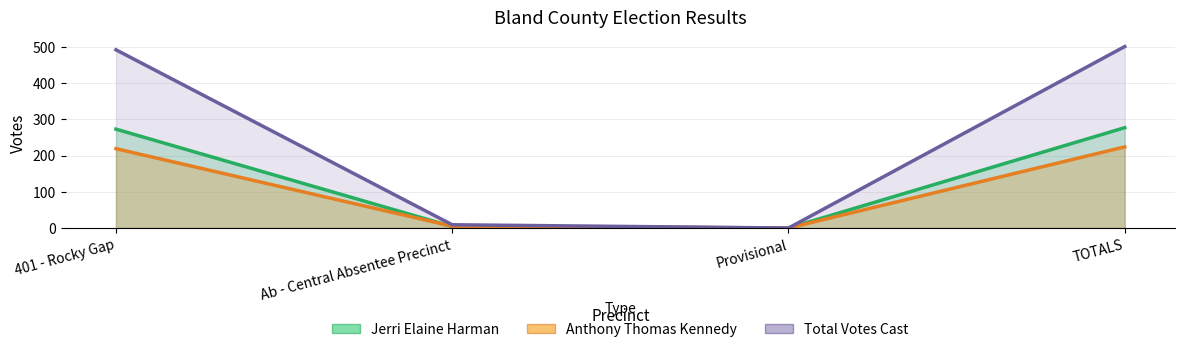

At 401 - Rocky Gap, list the series in order from largest to smallest.

Total Votes Cast, Jerri Elaine Harman, Anthony Thomas Kennedy